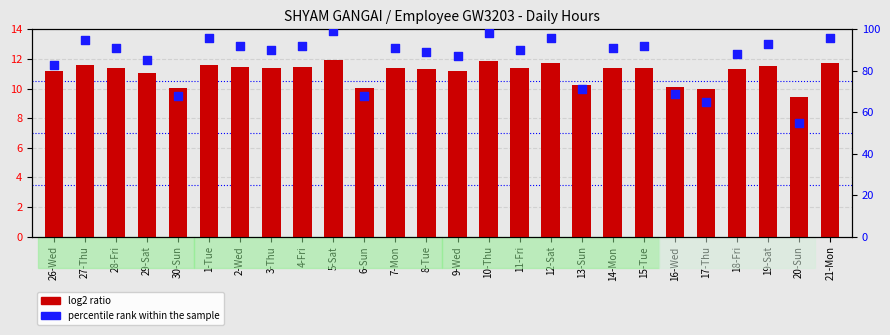

Which series has the largest total across all categories?

percentile rank within the sample